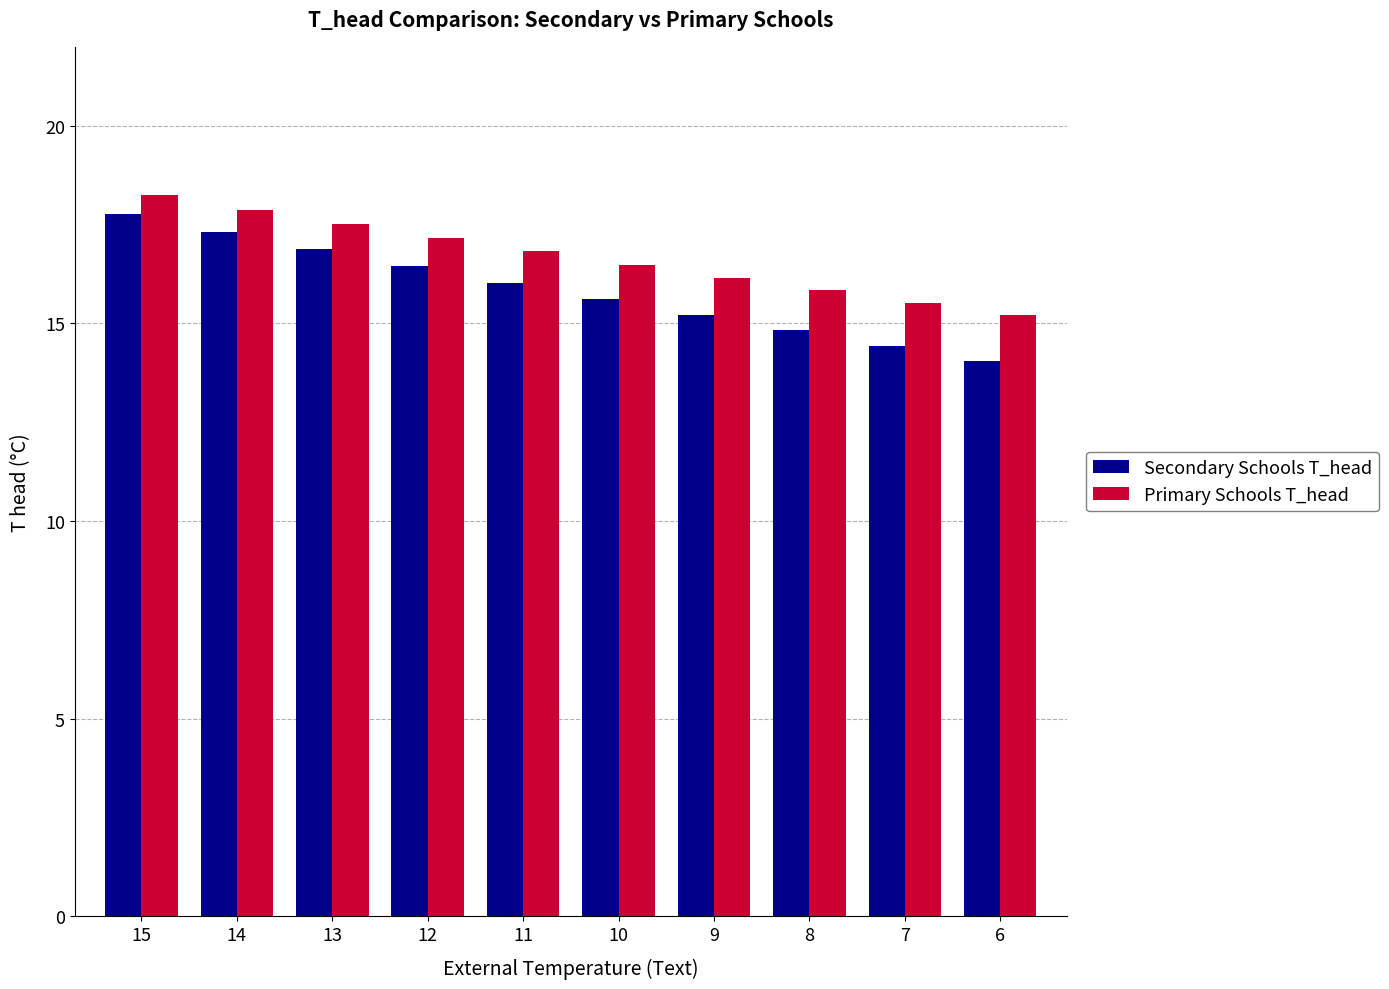

Rank the series by their average value, from lowest to highest.

Secondary Schools T_head, Primary Schools T_head